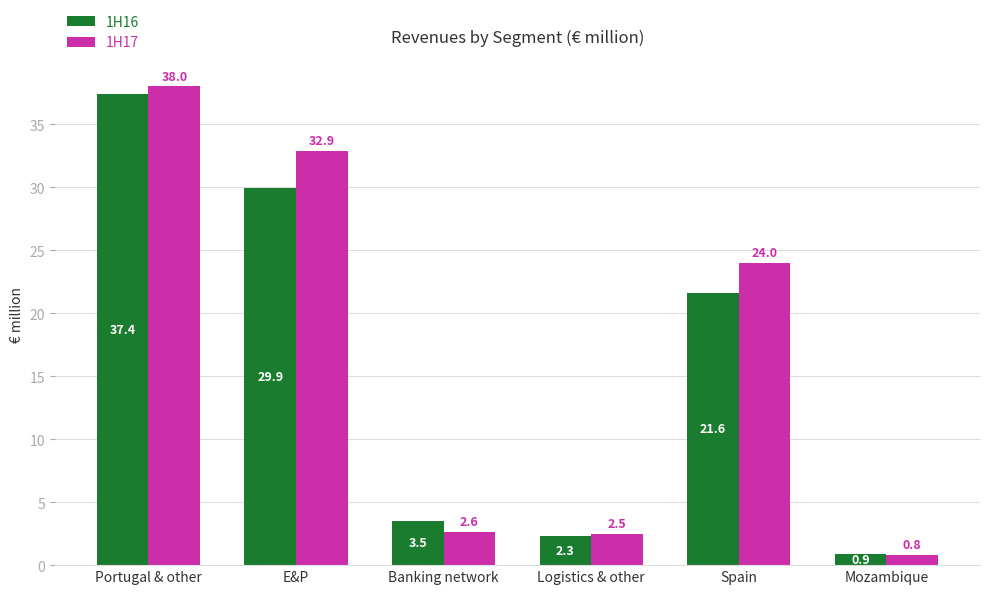

Is it true that 1H17 equals 52.3 at E&P?

False